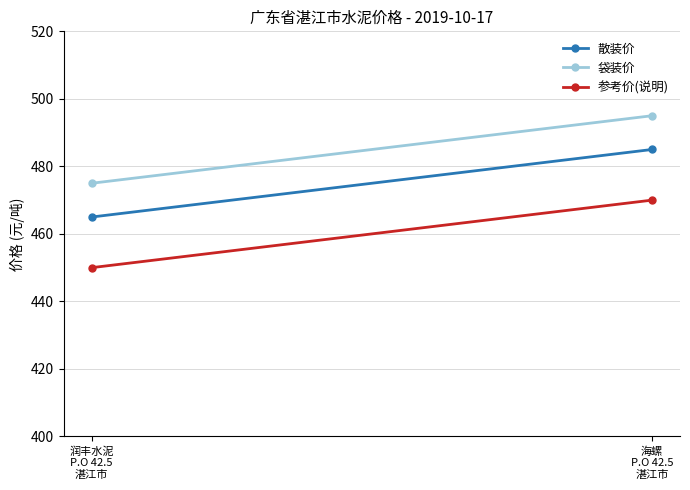

What is the total value across all series at 润丰水泥
P.O 42.5
湛江市?

1390